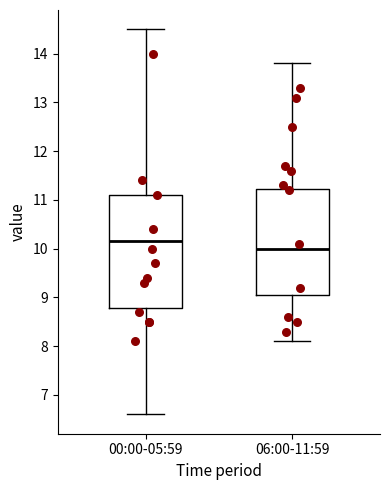

Which box is the tallest, from its lower edge to its upper edge?

00:00-05:59